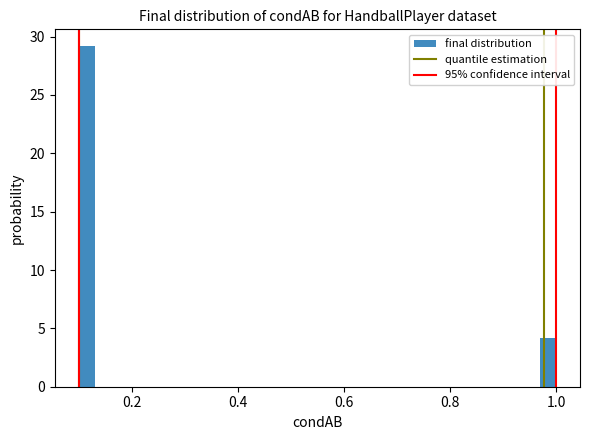

Around what value on the x-axis is the tallest bar? Give the approximate position of its centre, as read against the axis.

0.12